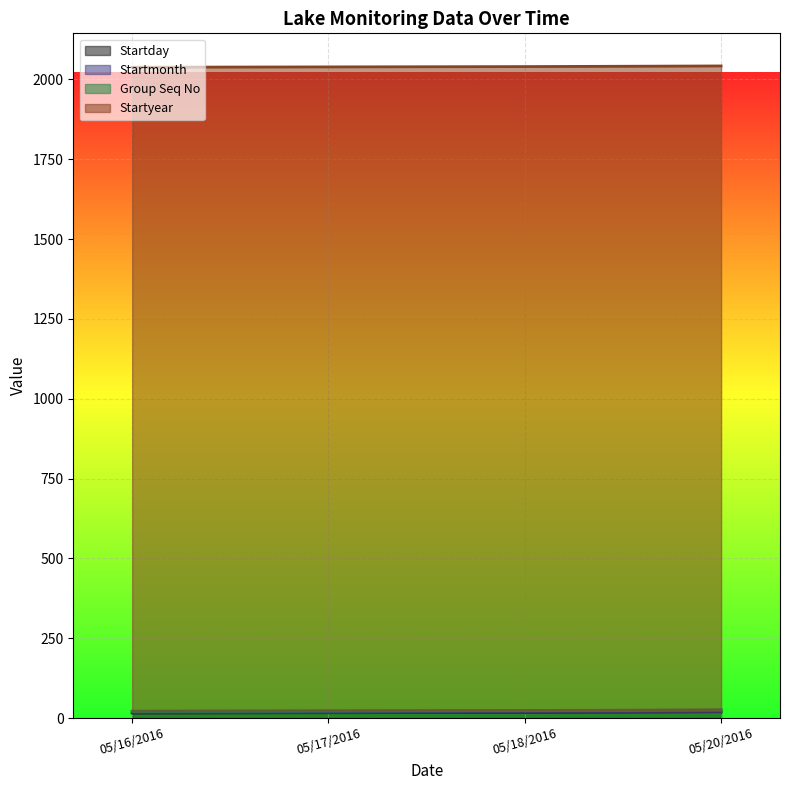

Which has a higher value, 05/20/2016 or 05/16/2016?

05/20/2016